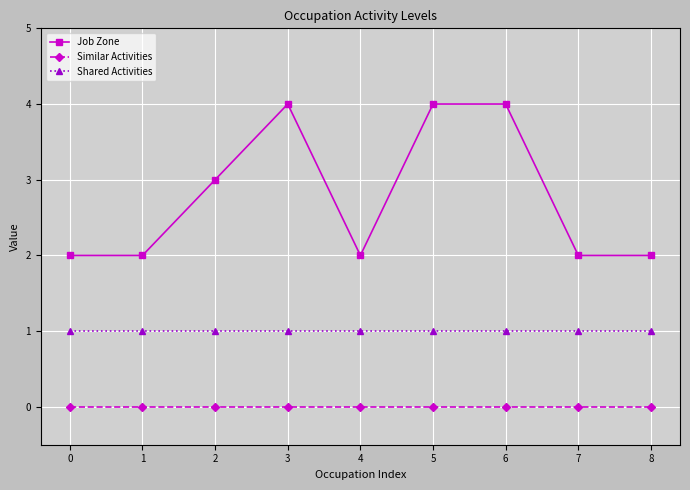

True or false: Shared Activities and Similar Activities intersect in this chart.

False